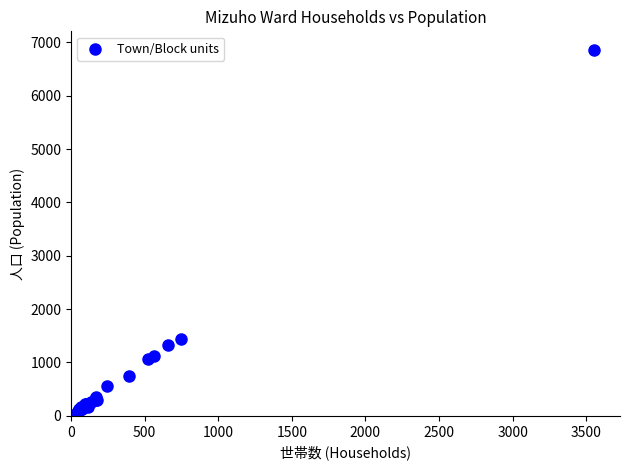

What Y value in the scatter plot is closest to 3433?

1438